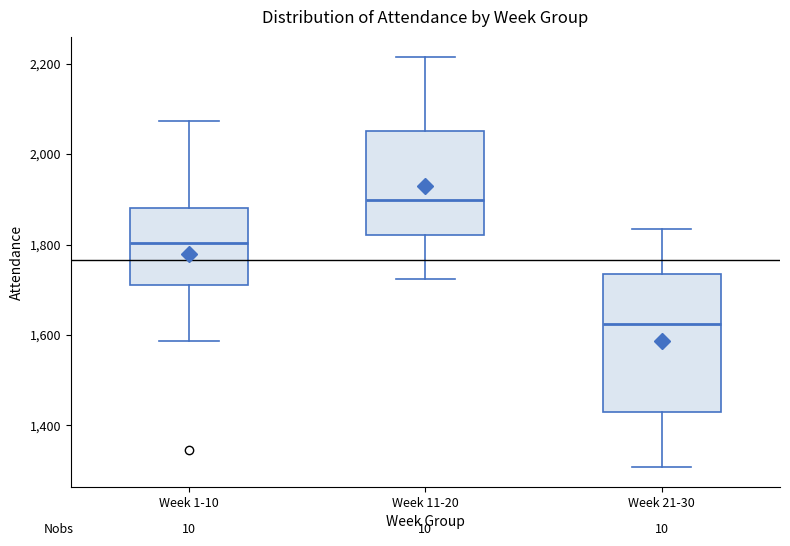

Where does the median line of the box for Week 11-20 sit on the y-axis? The values are not printed on the chart, so give them approximately, as read against the axis.

1900